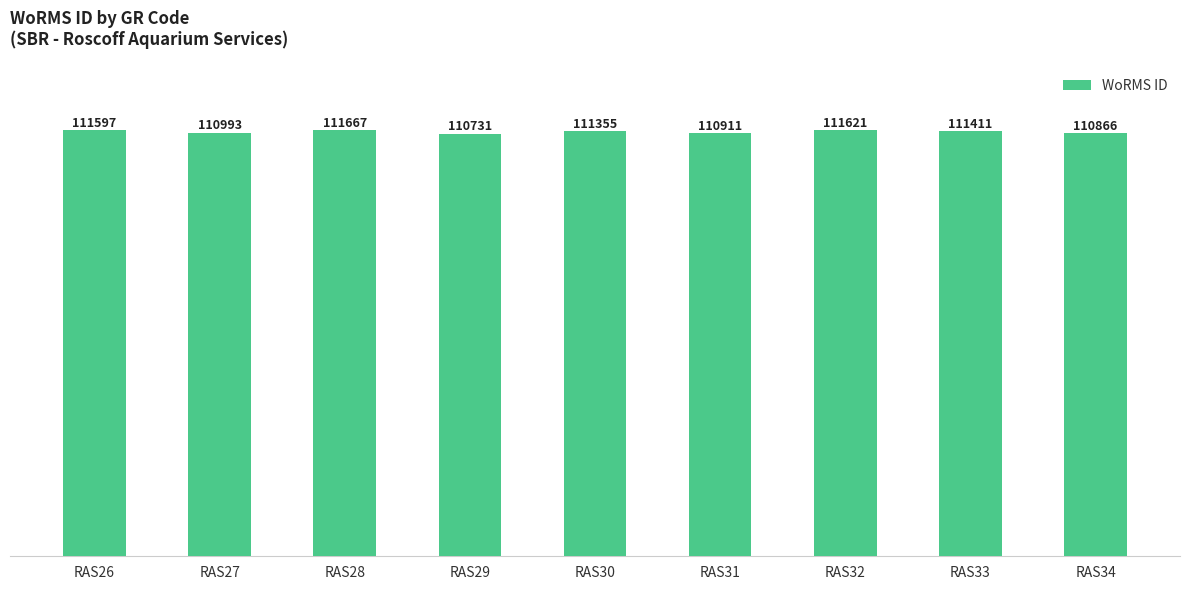

At which category does the chart reach its peak across all series?

RAS28